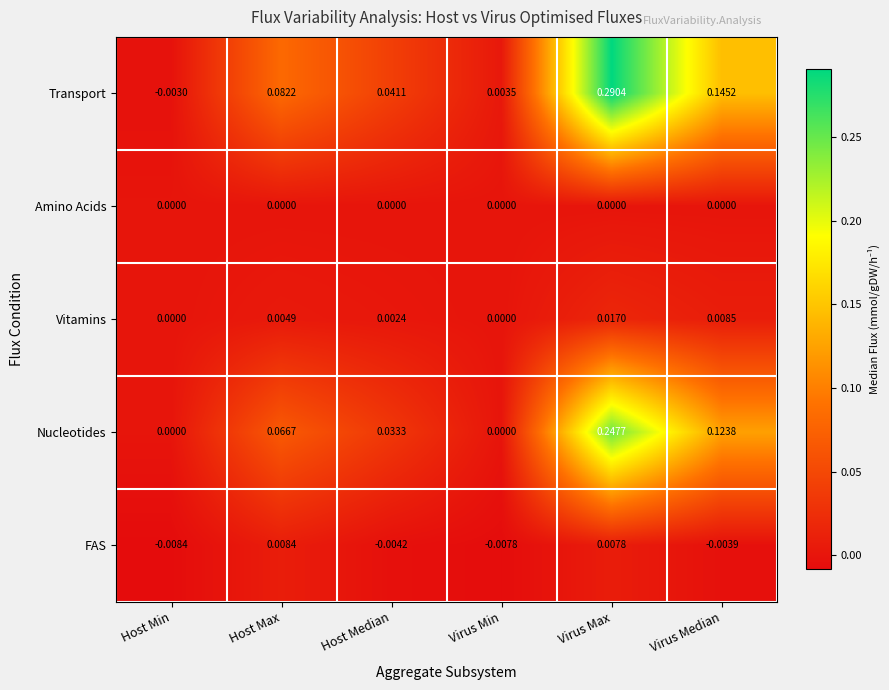

At which category does the chart reach its minimum across all series?

Host Min